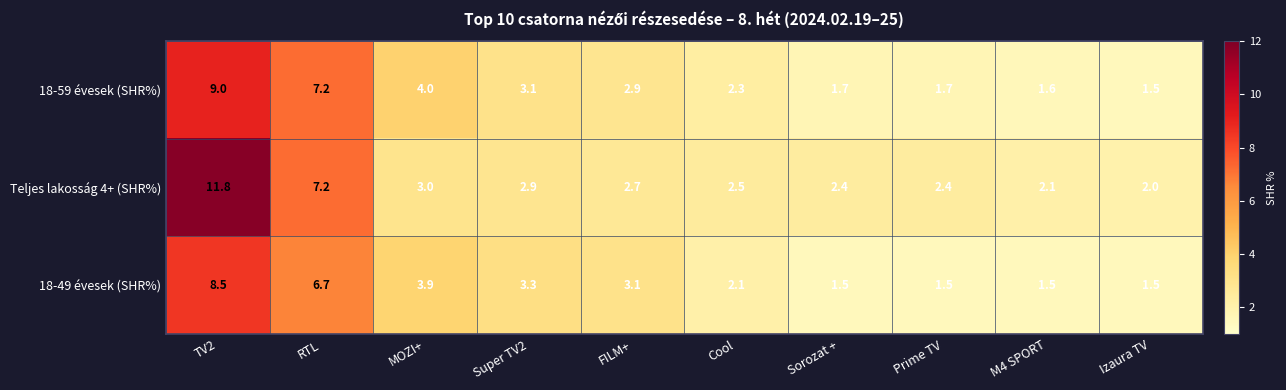

What is the sum of all Teljes lakosság 4+ (SHR%) values?

39.0